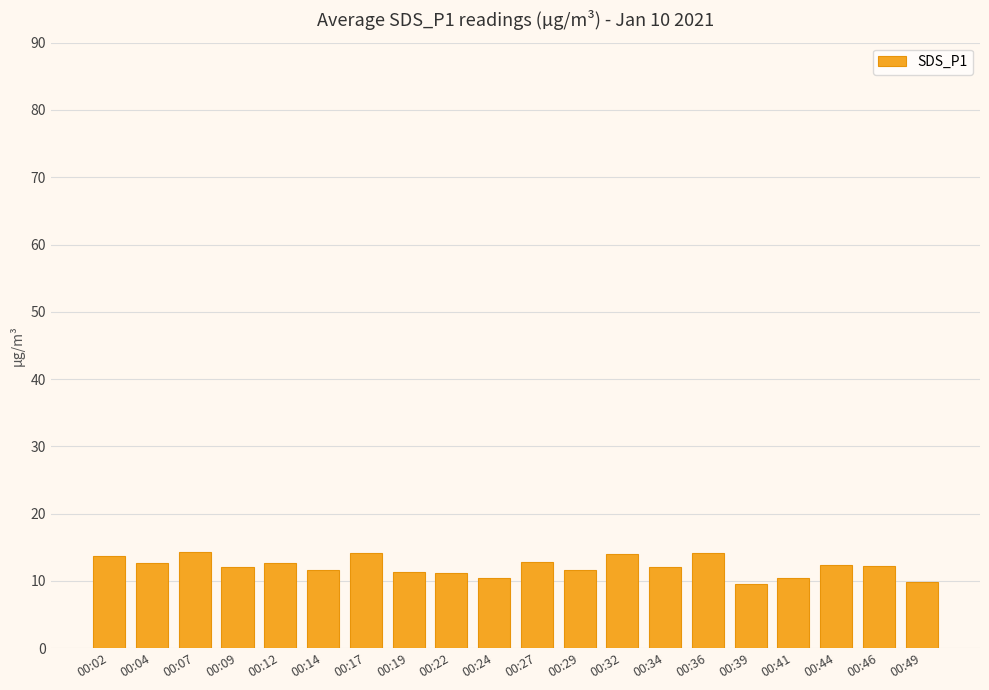

What is the value of the 2nd bar from the left?

12.7